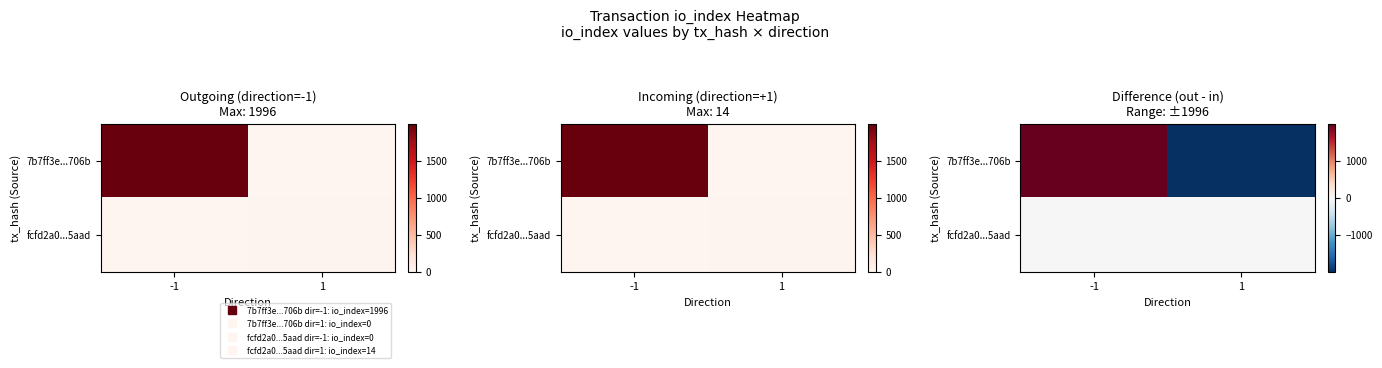

Is it true that 7b7ff3e...706b equals -2865 at 1?

False